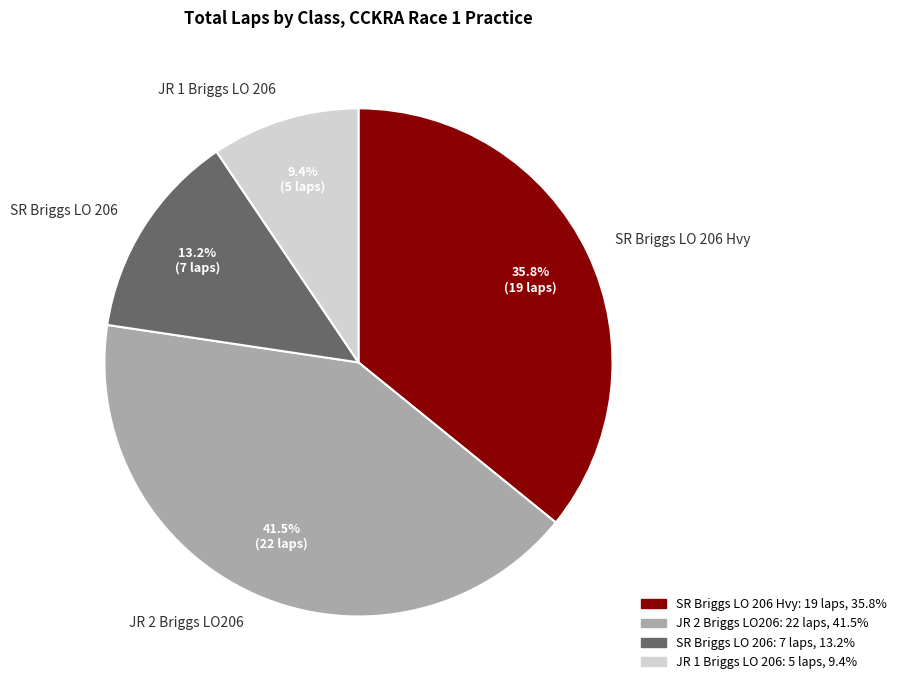

Do SR Briggs LO 206 Hvy and JR 1 Briggs LO 206 together represent more than half of the pie?

No